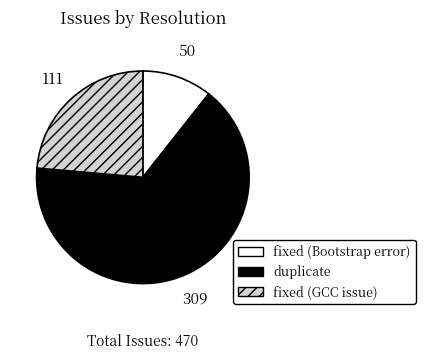

Is there a majority slice in this chart?

Yes